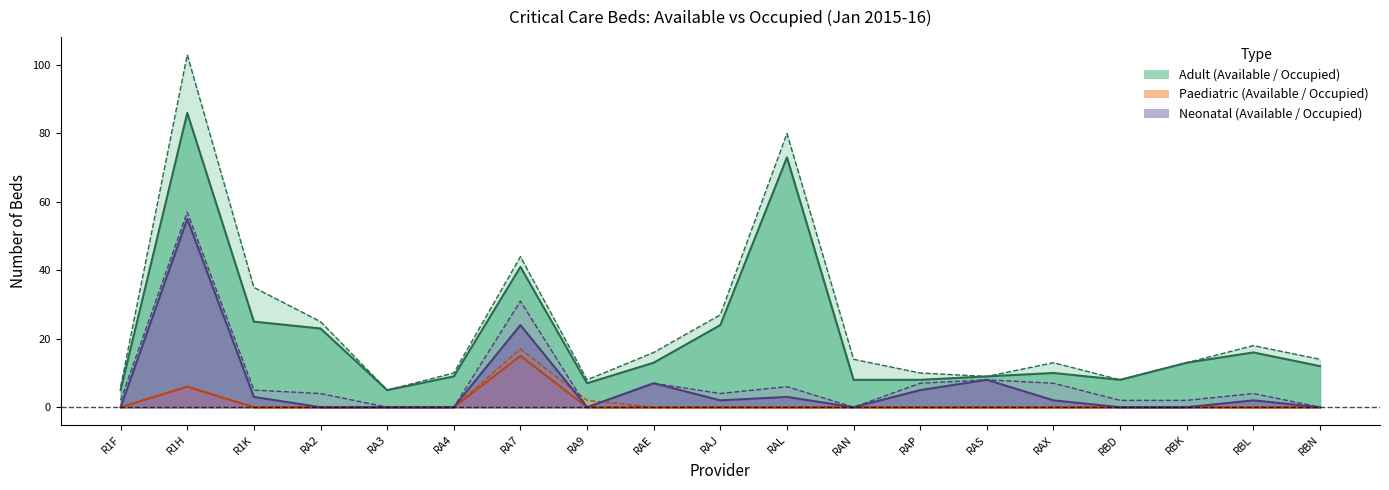

What is the difference between the second highest and minimum values in the Adult Available series?

75